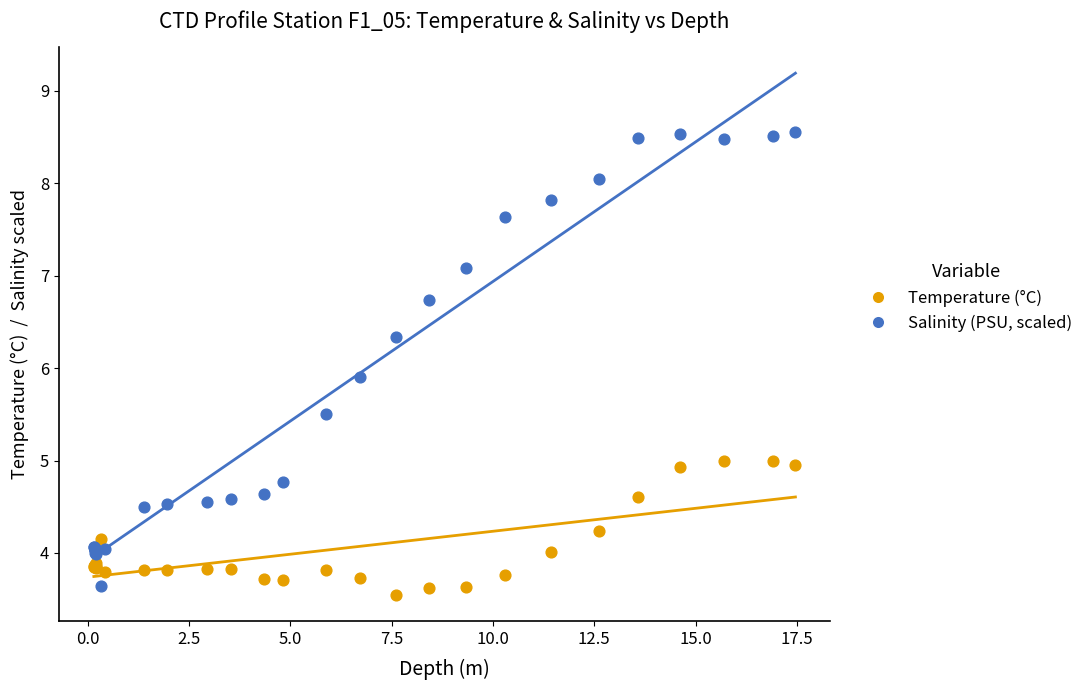

What are all the series names shown in the legend?

Temperature (°C), Salinity (PSU, scaled)